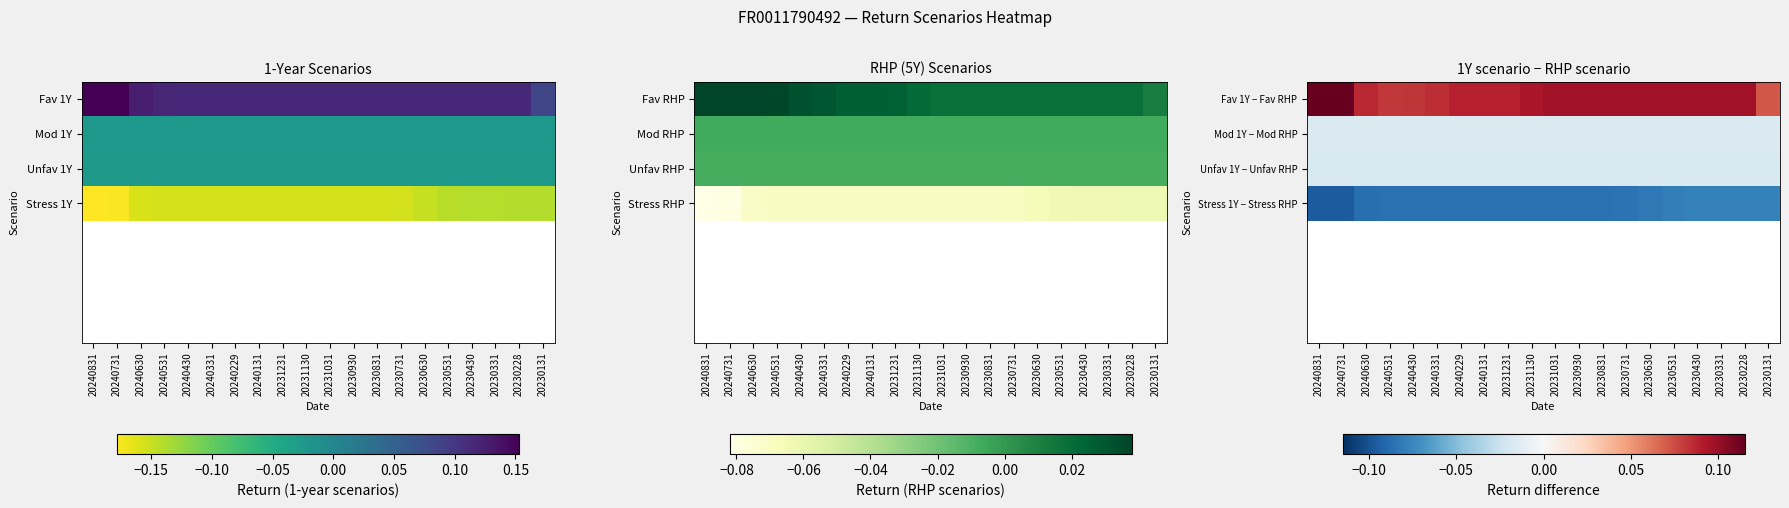

Where is Mod 1Y − Mod RHP nearest to the value 0?

20240831